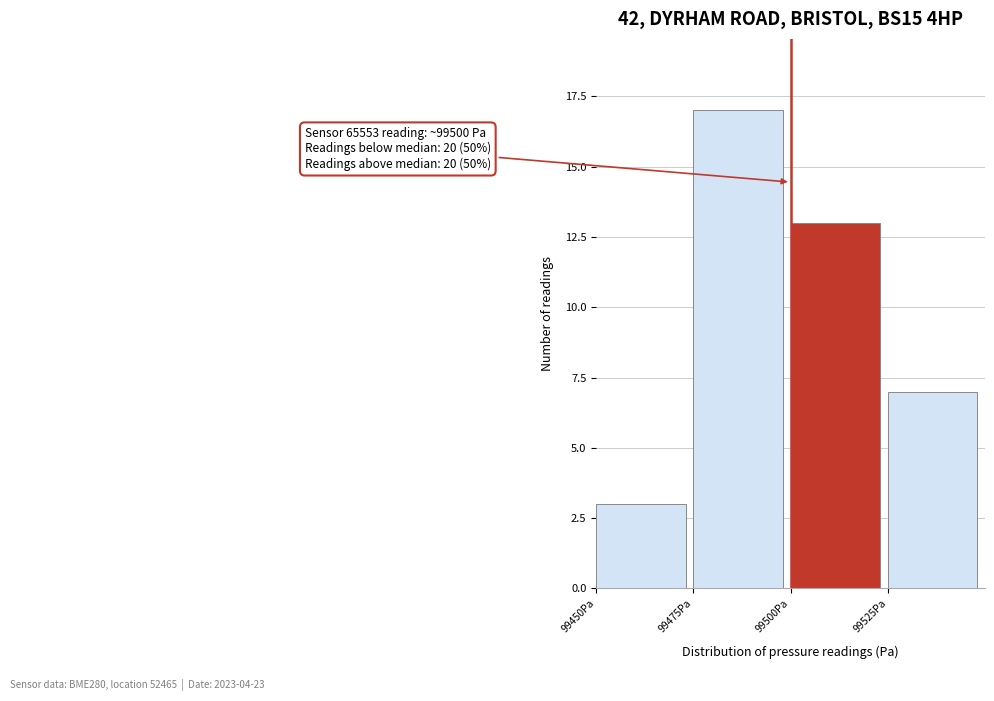

Which range on the x-axis has the tallest bar?

99475 to 99500